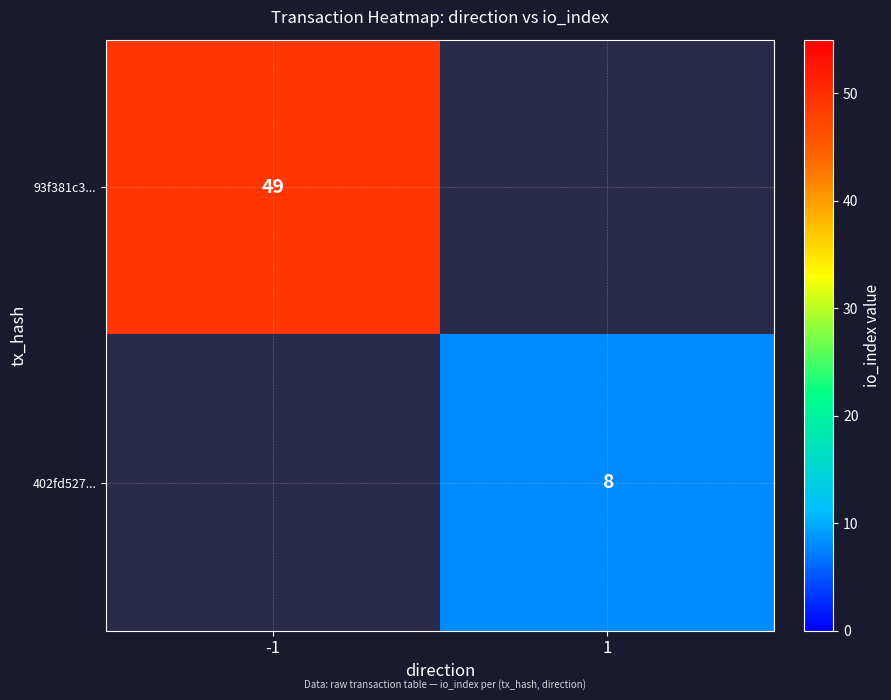

Is the value of 402fd527... at 1 greater than the value of 93f381c3... at -1?

No